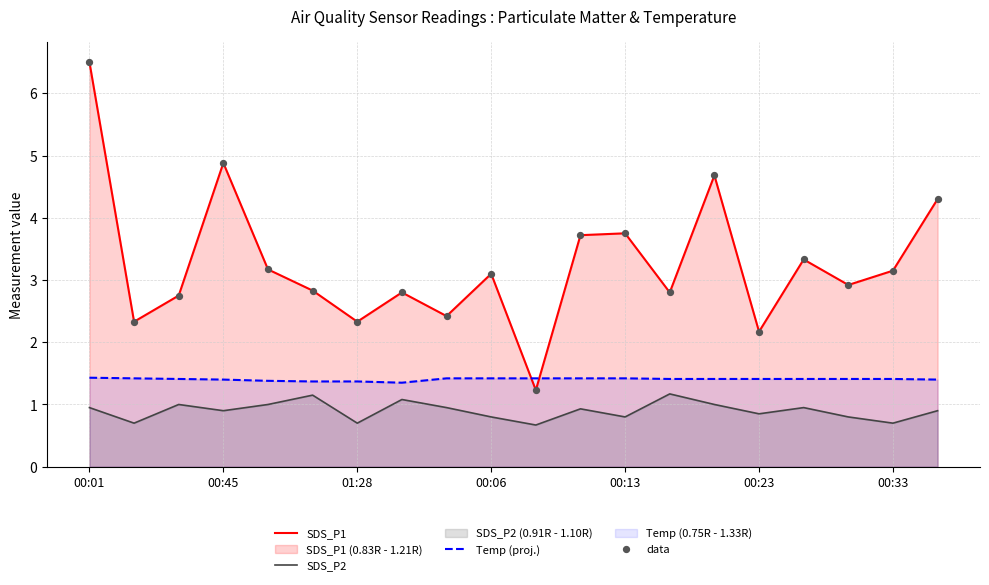

What are all the series names shown in the legend?

SDS_P1, SDS_P2, Temp (proj.), data